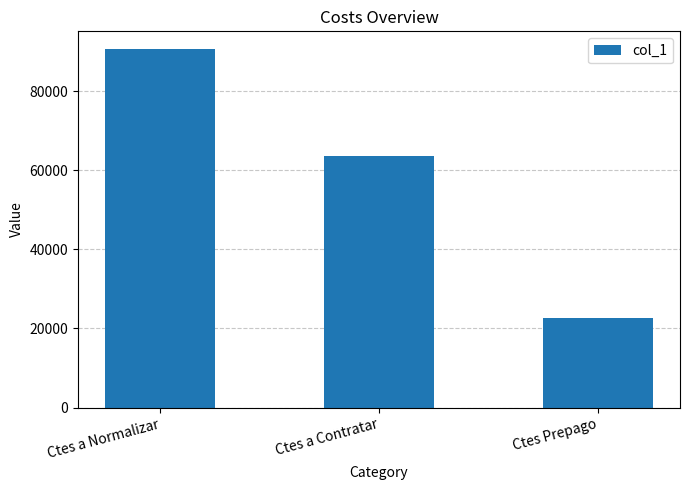

How many categories are shown in the chart?

3